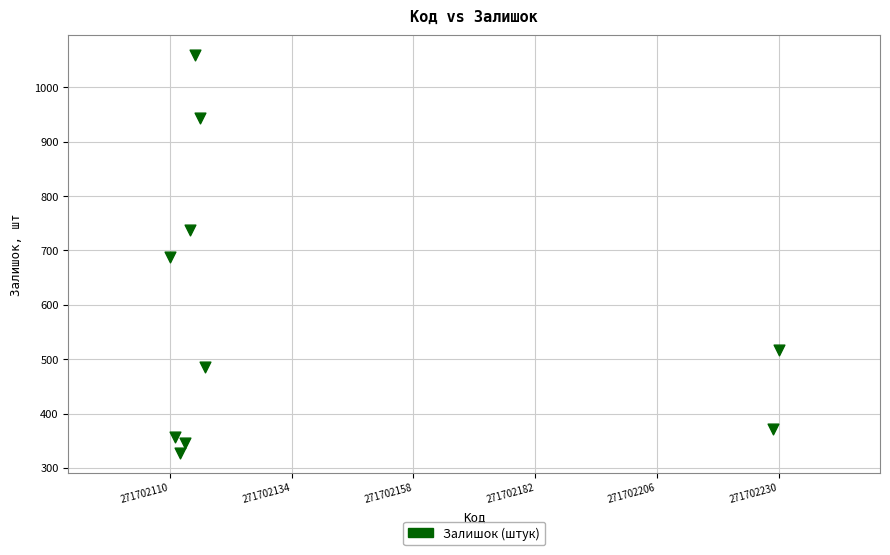

What is the range of Y values (max minus min)?

731